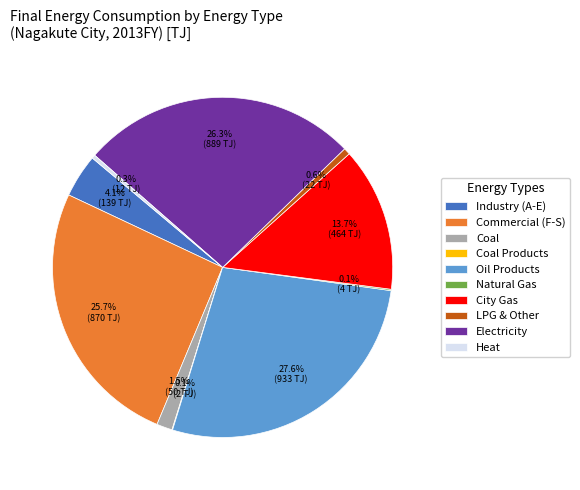

What percentage do Industry (A-E) and Oil Products together represent?

31.7%